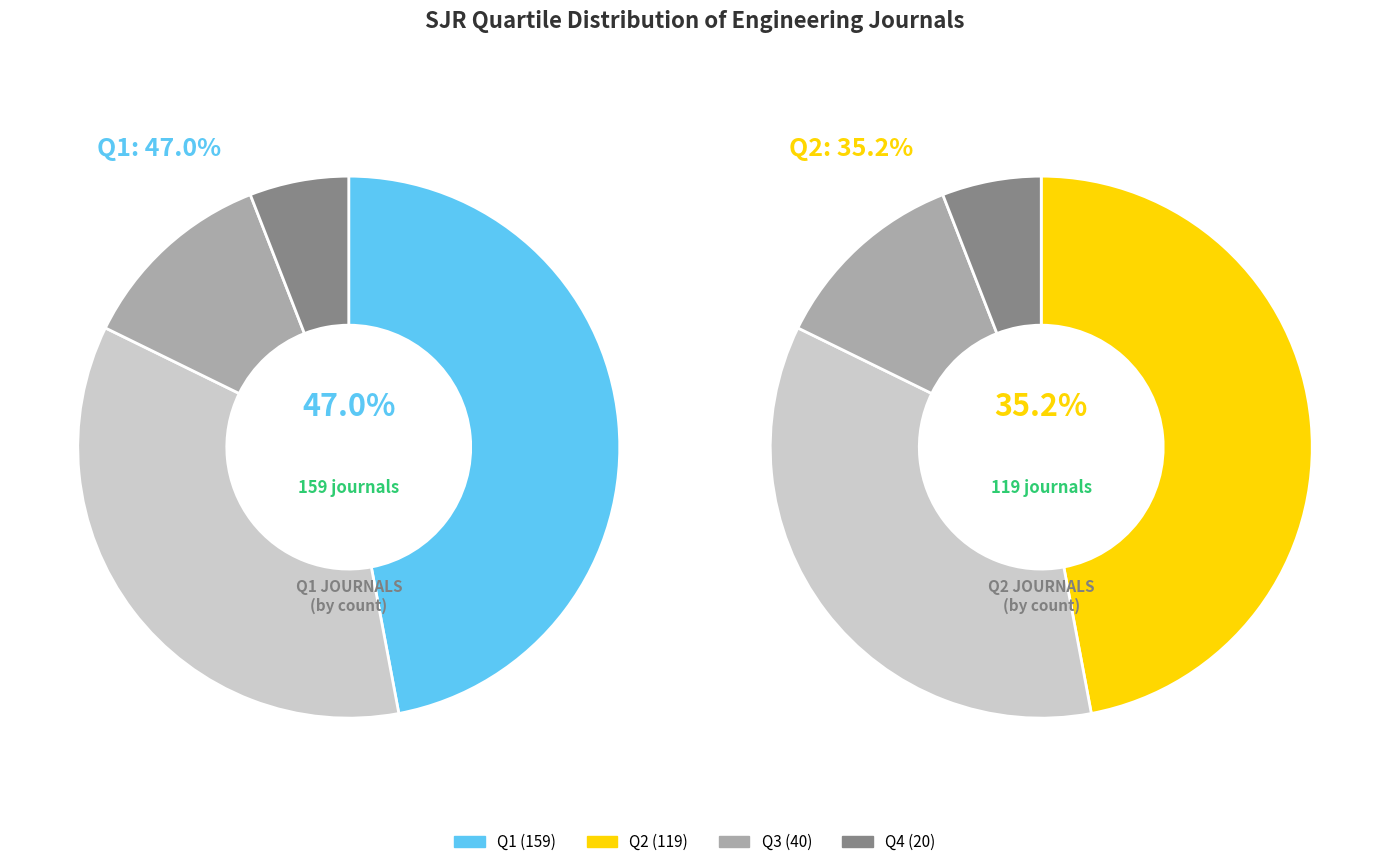

How many slices are in this pie chart?

4